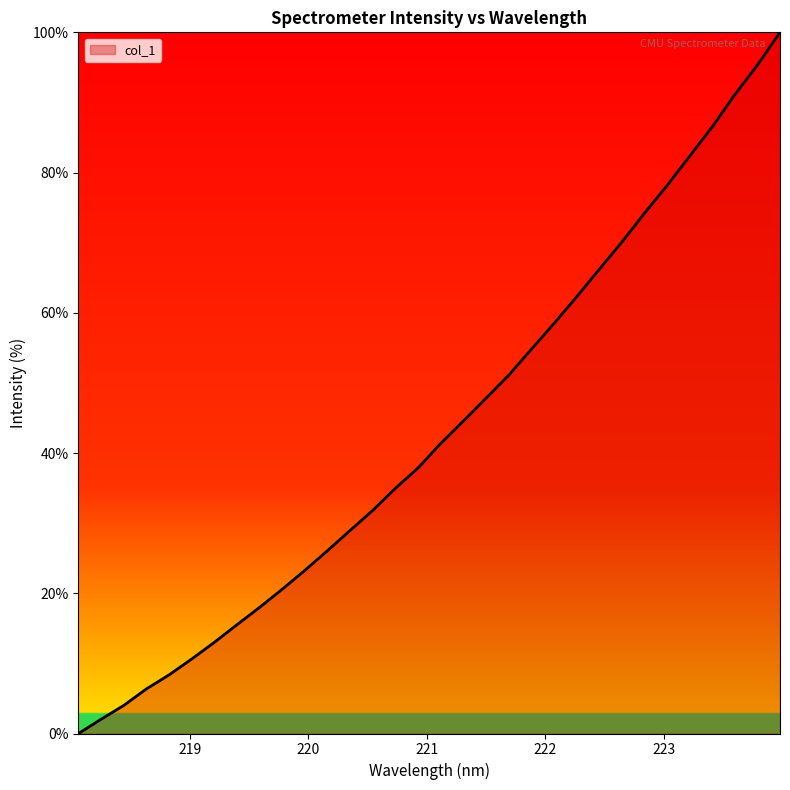

What is the difference between the maximum and minimum values?

100.0